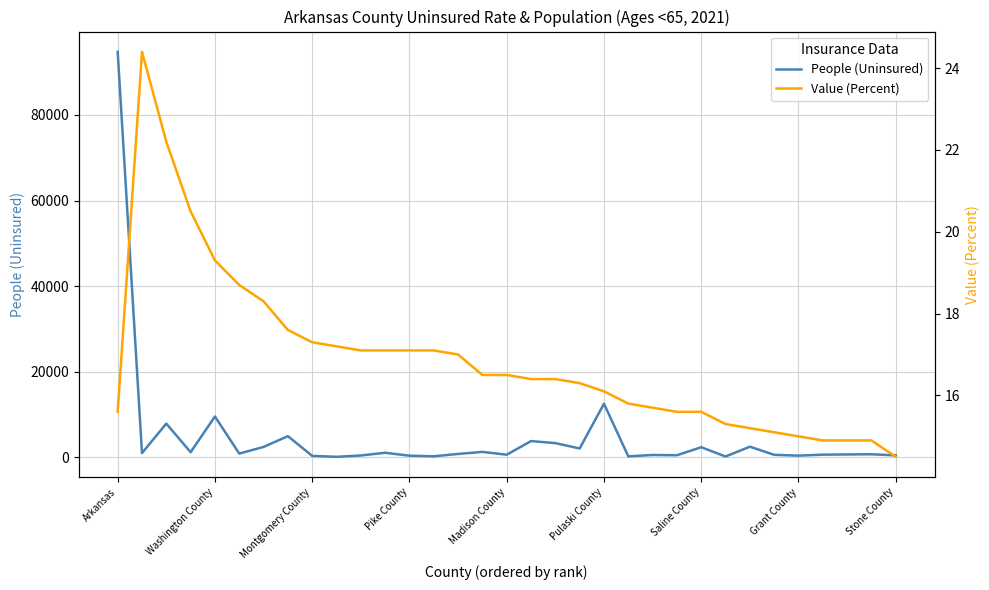

What position from the right is 31?

2